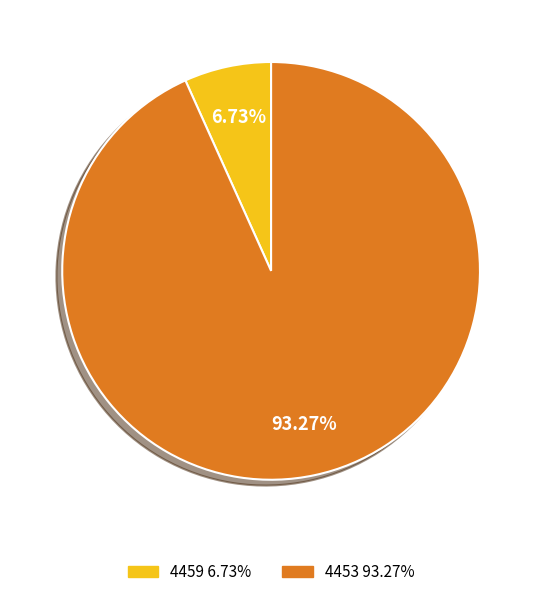

How many slices are in this pie chart?

2